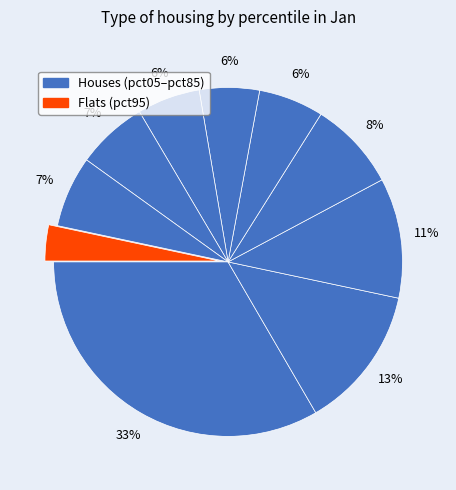

How many slices are in this pie chart?

10